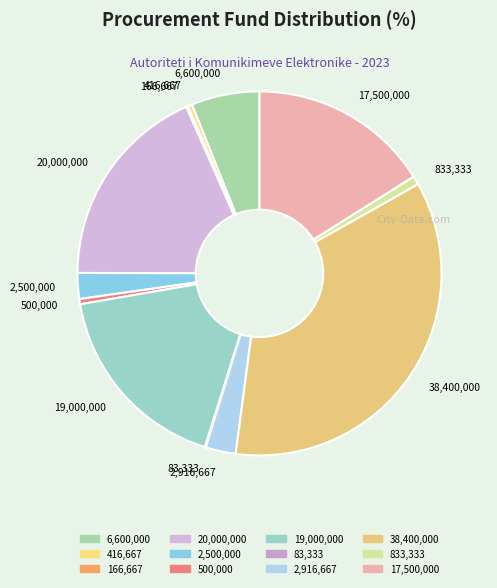

What is the largest slice in the pie chart?

38,400,000